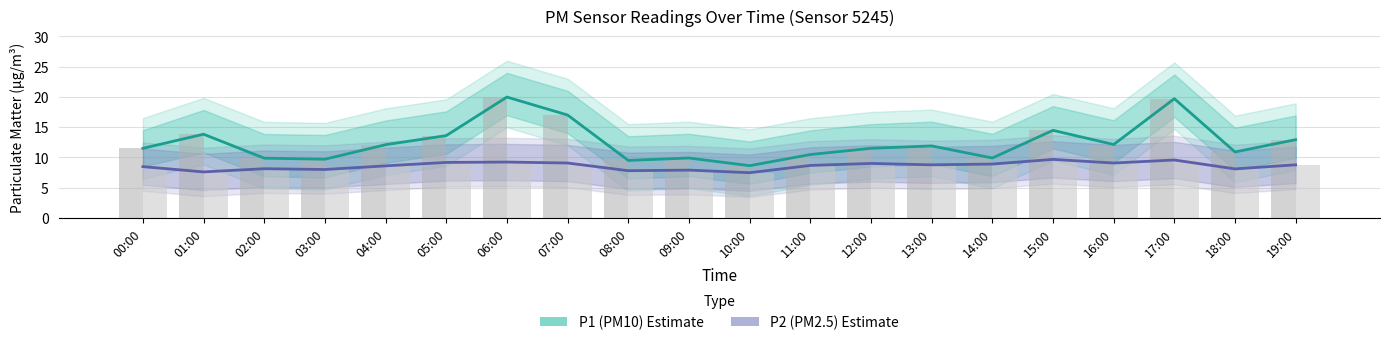

At how many categories does at least one series exceed 16?

3